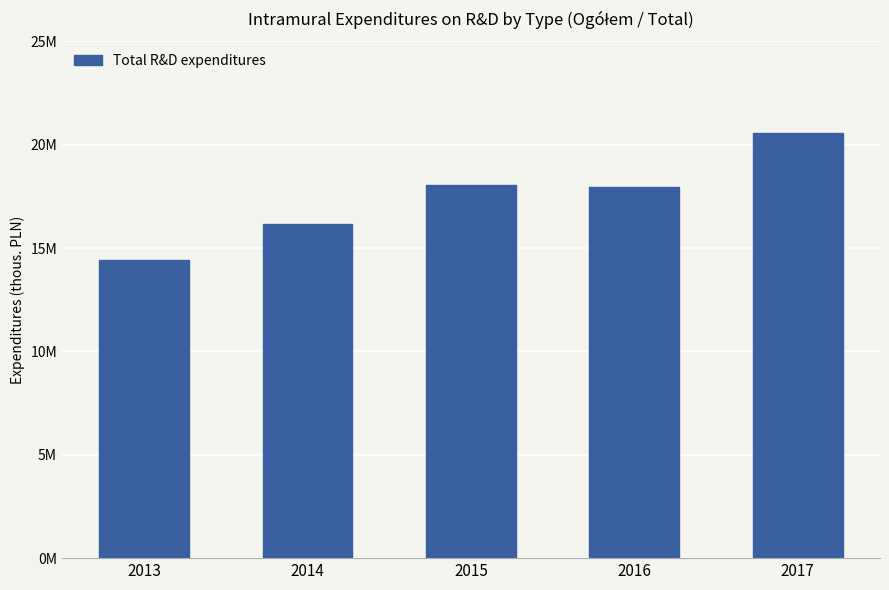

Does the chart contain any negative values?

No